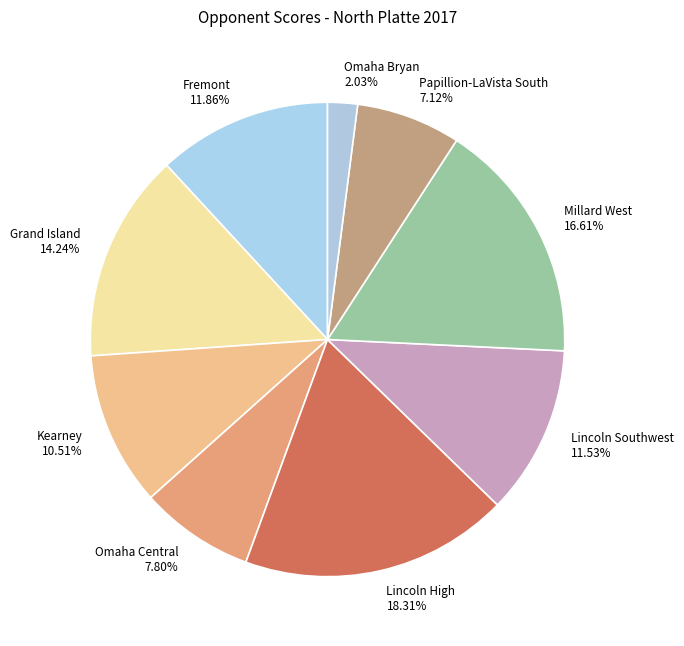

True or false: Grand Island accounts for 21% of the total.

False